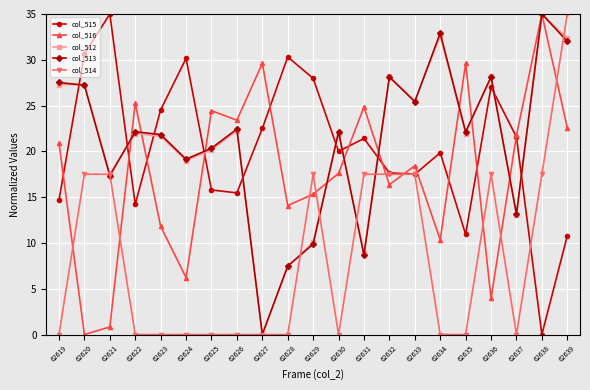

What is the difference between the maximum and minimum values in the col_516 series?

35.0